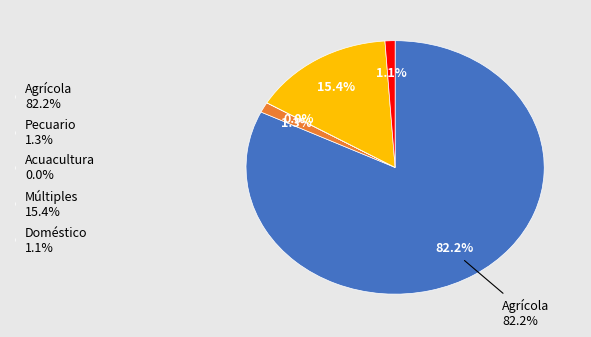

Which category has the smallest portion of the pie?

Acuacultura